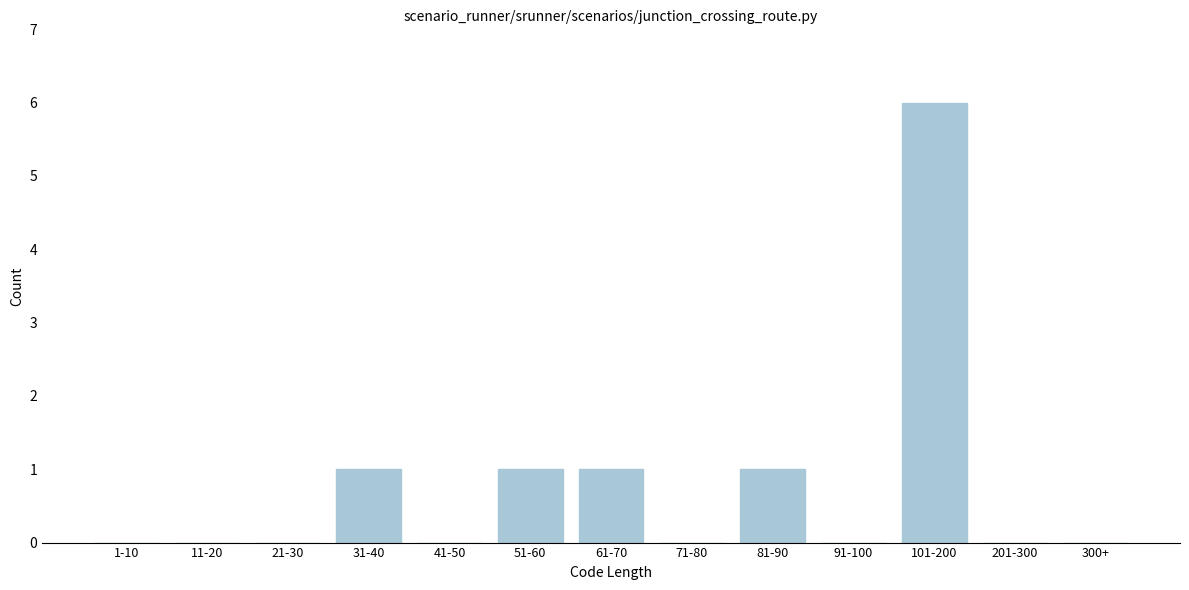

Reading left to right, list all the values displayed in this chart.

1-10=0	11-20=0	21-30=0	31-40=1	41-50=0	51-60=1	61-70=1	71-80=0	81-90=1	91-100=0	101-200=6	201-300=0	300+=0